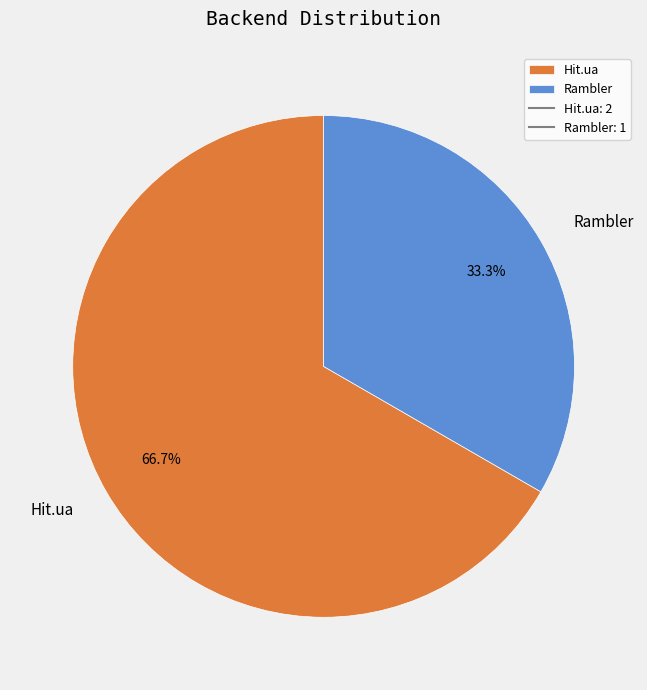

Count the number of slices in the pie.

2